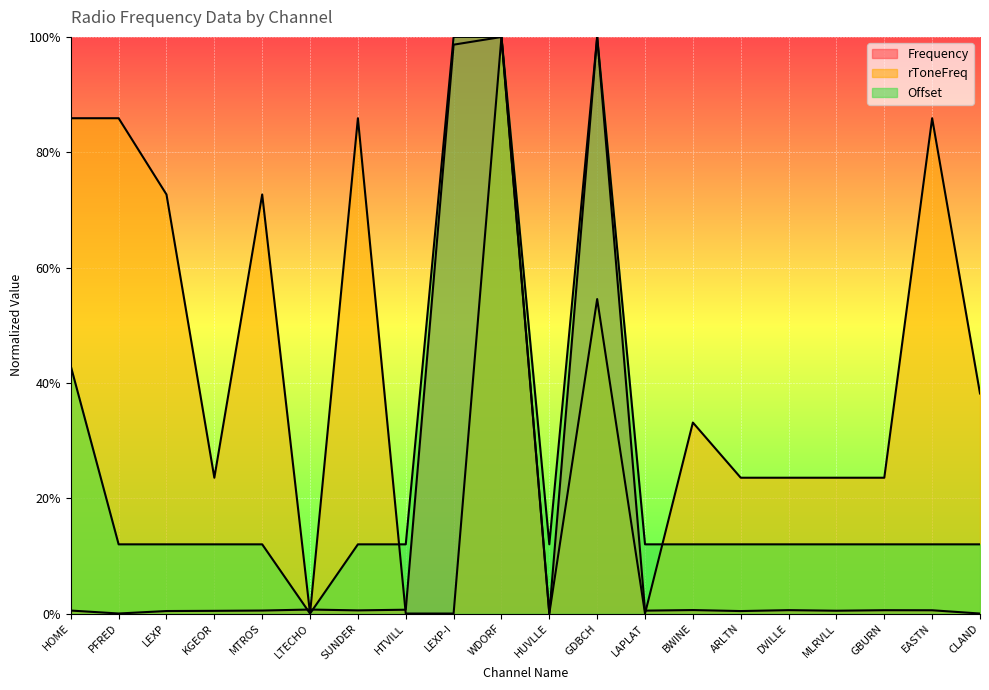

True or false: rToneFreq and Frequency intersect in this chart.

True